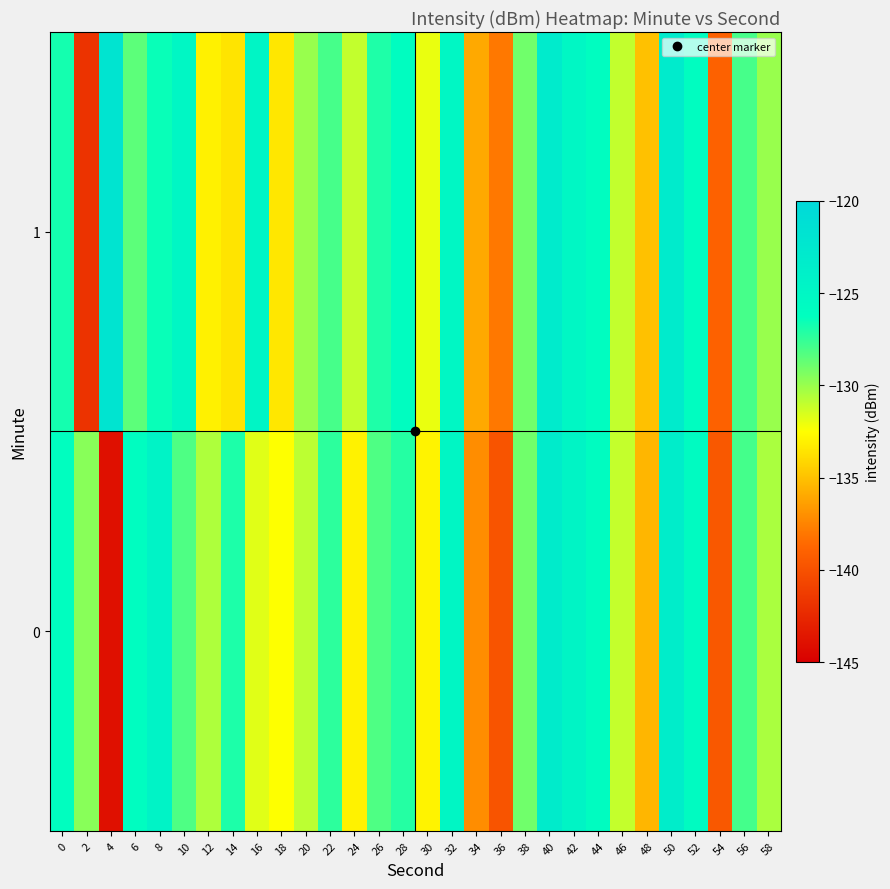

Rank the series by their maximum value, from highest to lowest.

1, 0